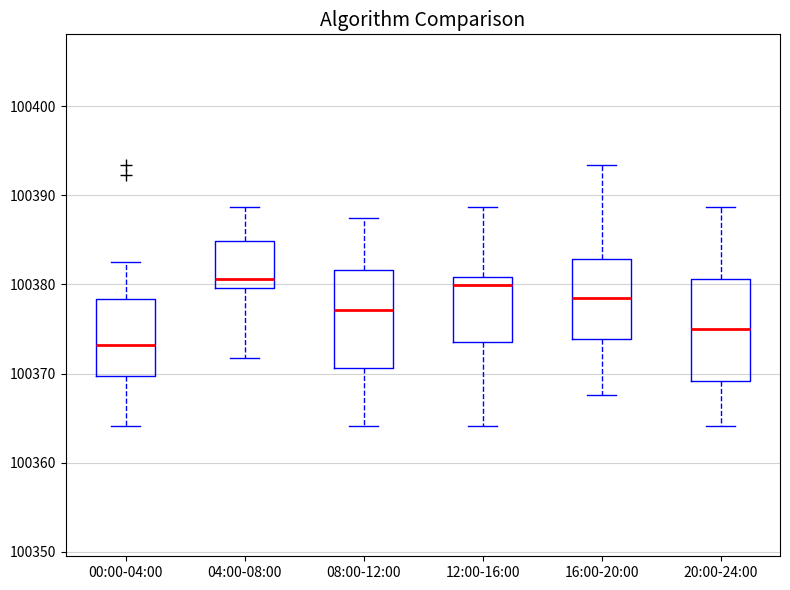

Where does the upper whisker of the box for 04:00-08:00 end on the y-axis? The values are not printed on the chart, so give them approximately, as read against the axis.

100389